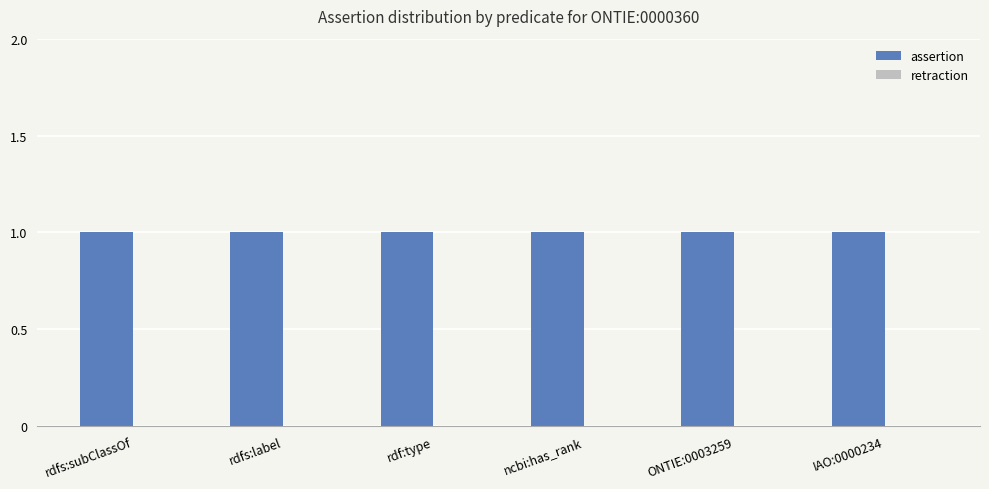

List the labels in order of assertion value, smallest first.

rdfs:subClassOf, rdfs:label, rdf:type, ncbi:has_rank, ONTIE:0003259, IAO:0000234